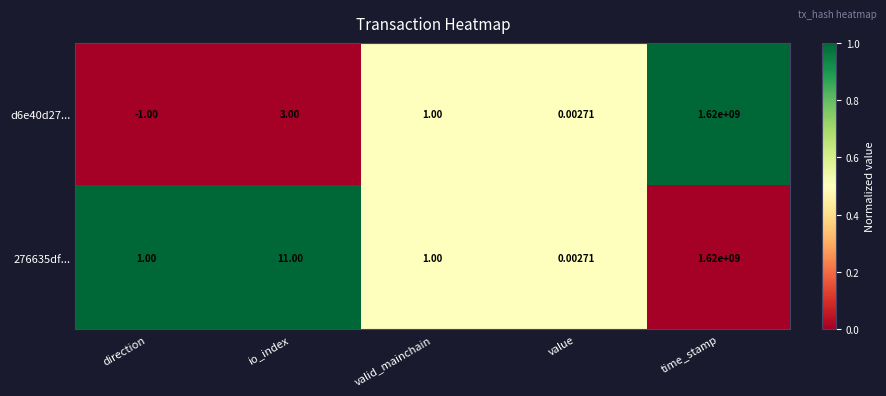

At which label is d6e40d27... closest to 809999999?

io_index